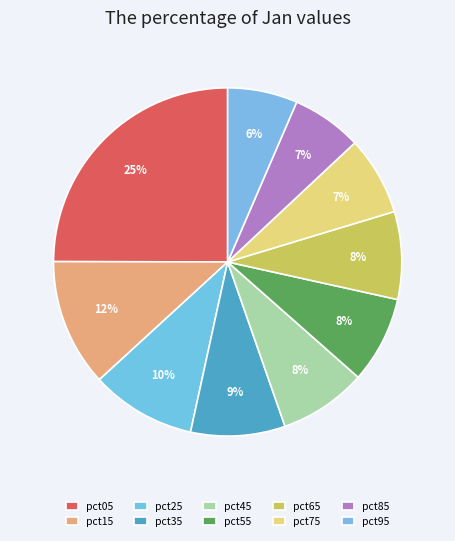

Is it true that pct55 is 8% of the pie?

True